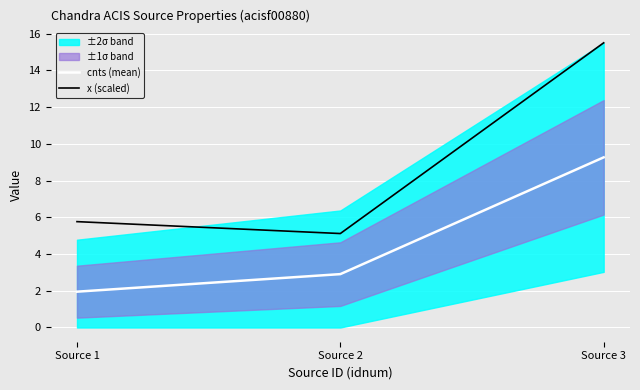

What is the difference between the highest and lowest values at Source 3?

6.2